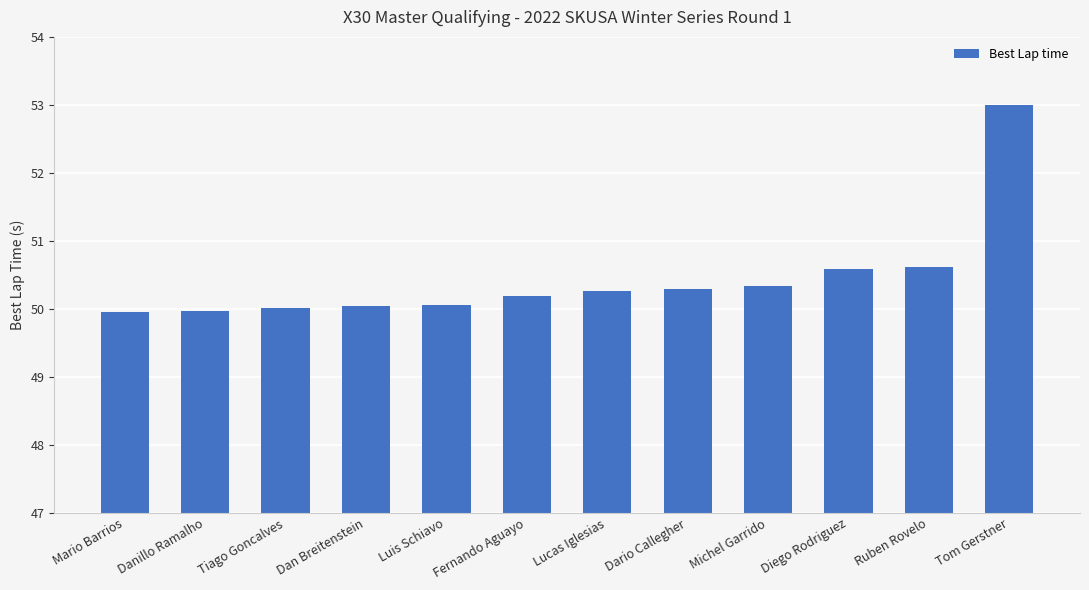

What is the sum of all values?

605.3